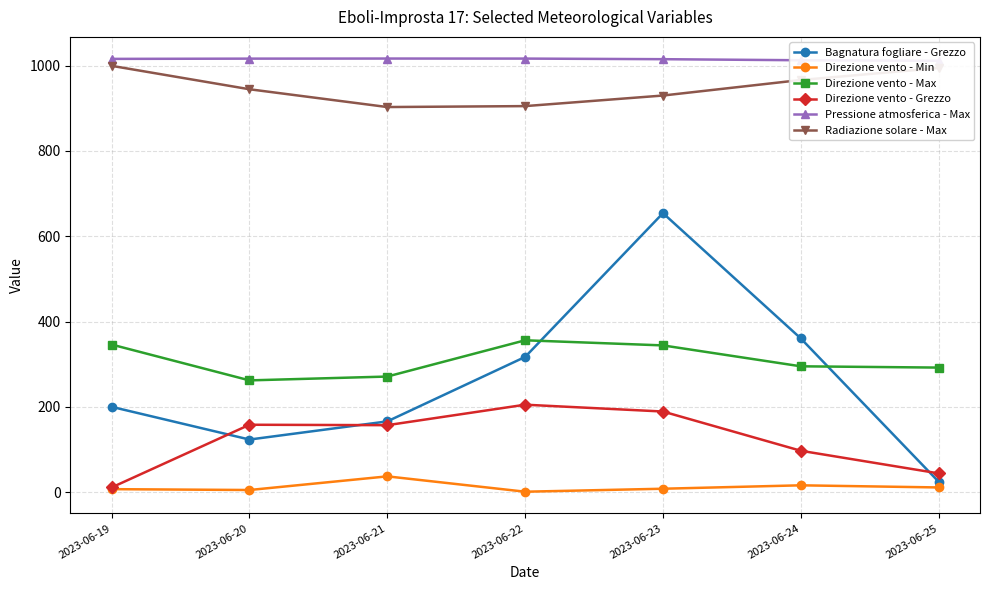

Where is the first local minimum for Direzione vento - Max?

2023-06-20